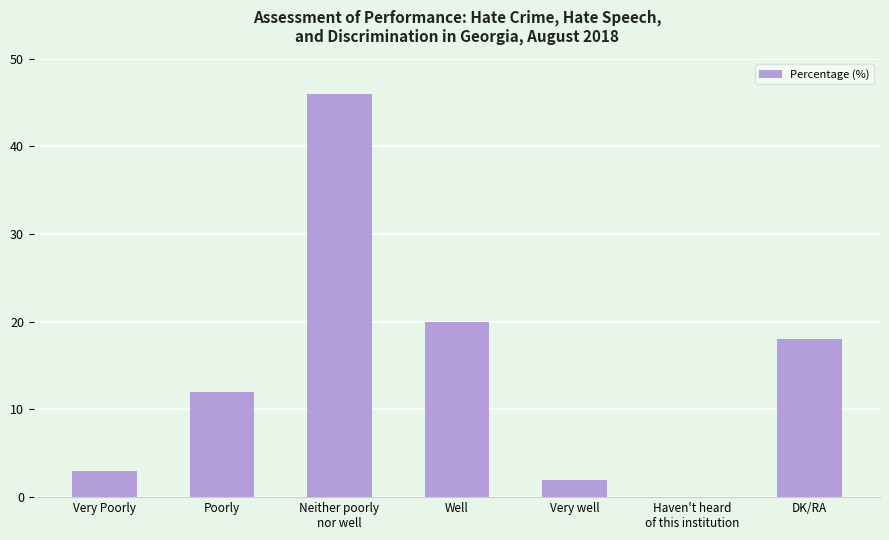

Are the bars horizontal?

No